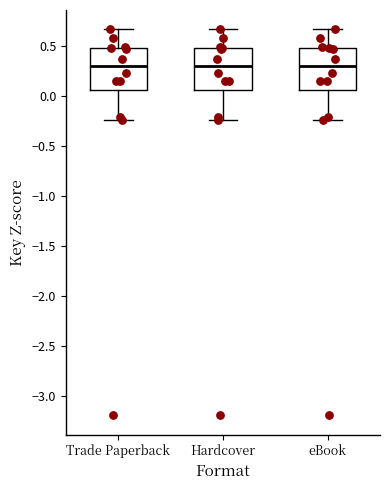

Where is the lower edge of the box for Trade Paperback on the y-axis? The values are not printed on the chart, so give them approximately, as read against the axis.

0.05